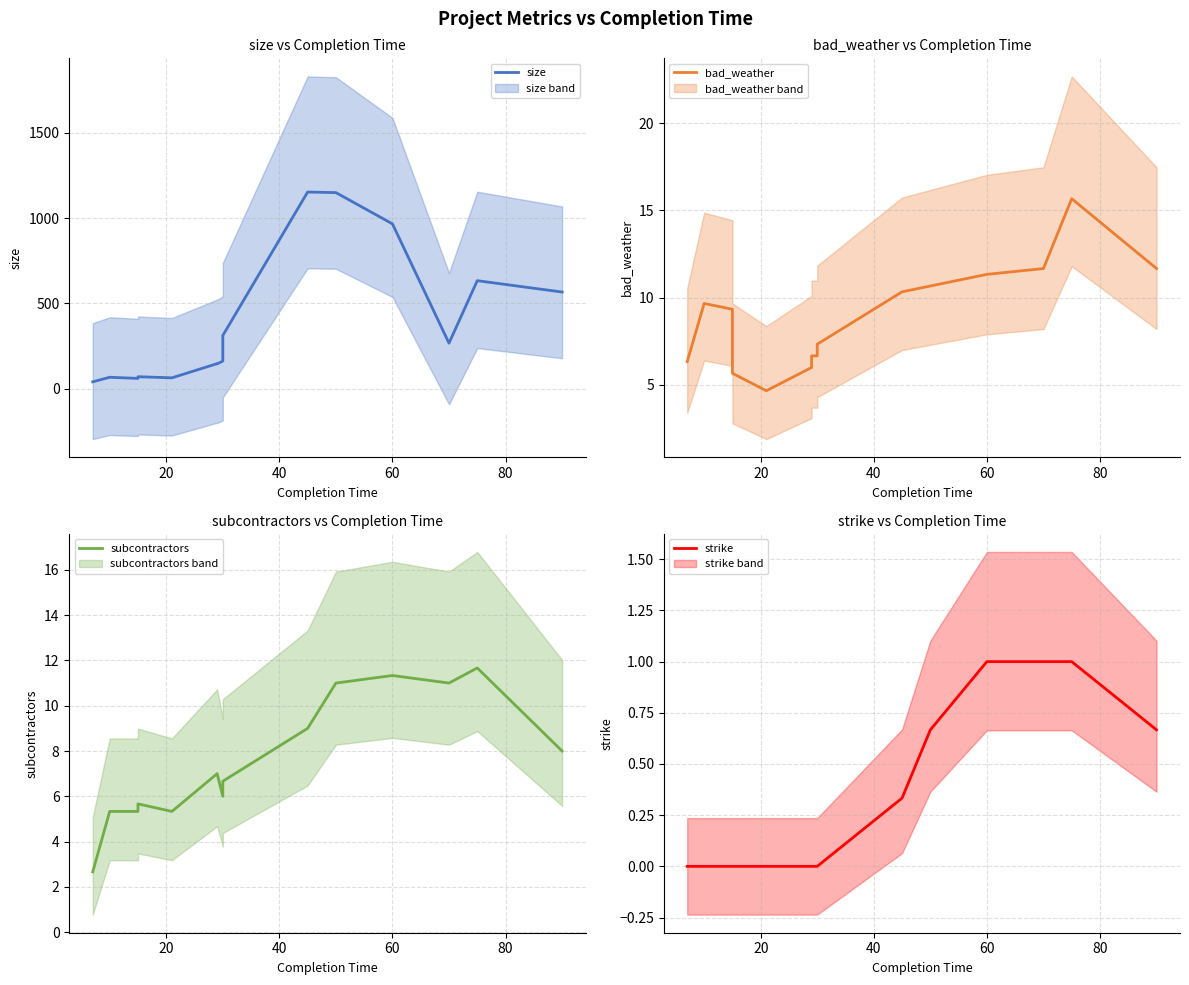

How many distinct data groups are displayed?

4